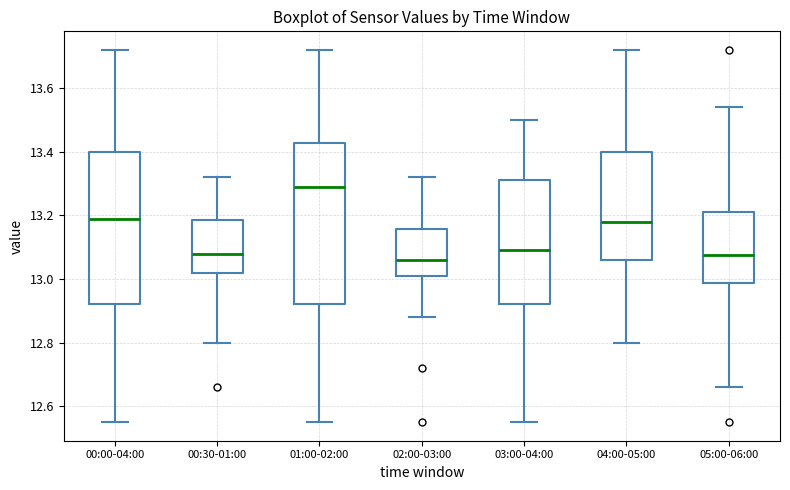

Reading left to right, read every box against the y-axis: the position of its median line, the range the box covers, and the ends of its whiskers. The values are not printed on the chart, so give them approximately, as read against the axis.

00:00-04:00: median 13.20, box 12.92 to 13.40, whiskers 12.56 to 13.72
00:30-01:00: median 13.08, box 13.02 to 13.18, whiskers 12.80 to 13.32
01:00-02:00: median 13.30, box 12.92 to 13.42, whiskers 12.56 to 13.72
02:00-03:00: median 13.06, box 13.02 to 13.16, whiskers 12.88 to 13.32
03:00-04:00: median 13.10, box 12.92 to 13.32, whiskers 12.56 to 13.50
04:00-05:00: median 13.18, box 13.06 to 13.40, whiskers 12.80 to 13.72
05:00-06:00: median 13.08, box 12.98 to 13.22, whiskers 12.66 to 13.54